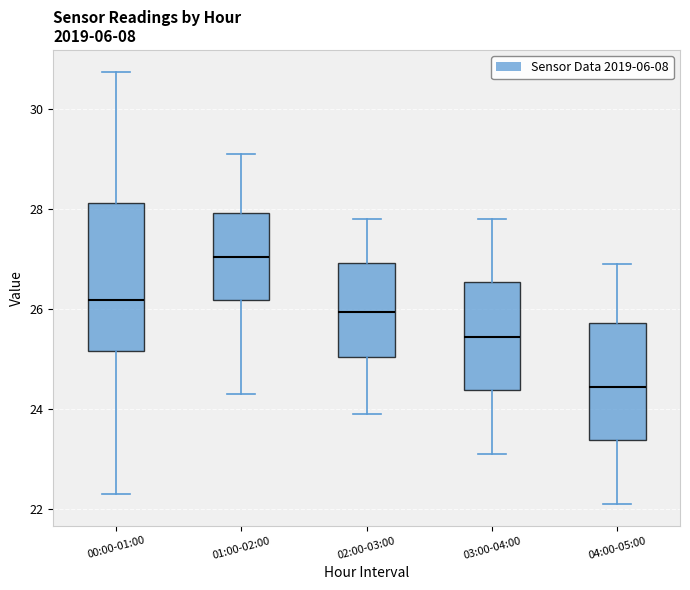

Which box's median line is the highest?

01:00-02:00